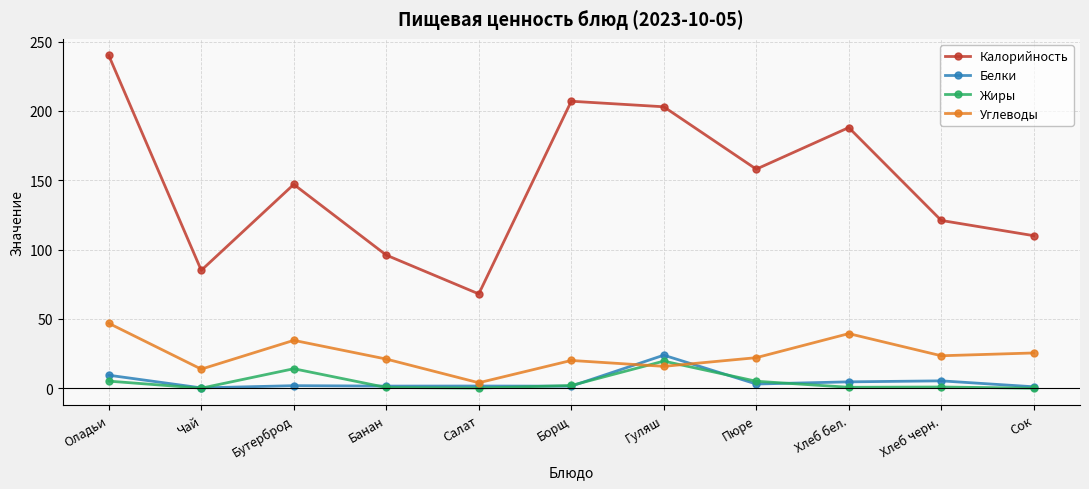

List the series in order of their peak value, lowest first.

Жиры, Белки, Углеводы, Калорийность